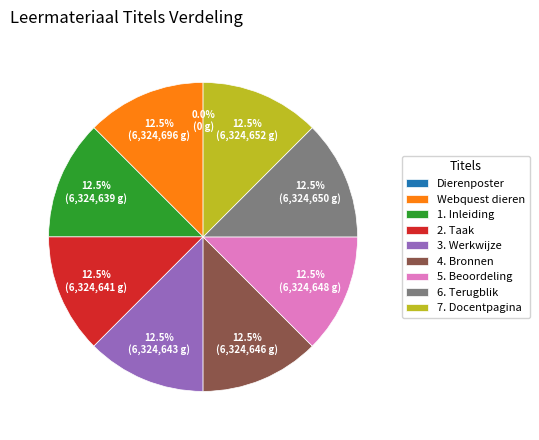

What percentage do 6. Terugblik and 3. Werkwijze together represent?

25.0%